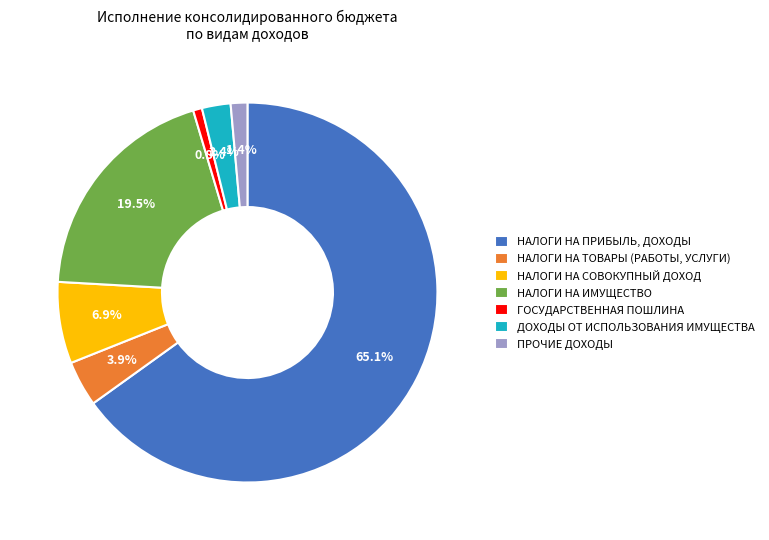

Do НАЛОГИ НА ПРИБЫЛЬ, ДОХОДЫ and НАЛОГИ НА СОВОКУПНЫЙ ДОХОД together represent more than half of the pie?

Yes